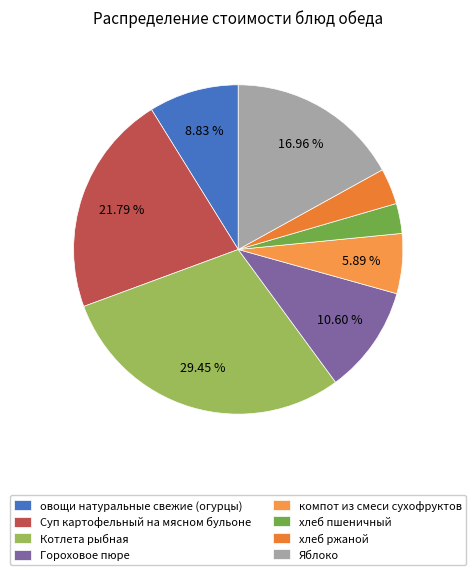

Between Яблоко and овощи натуральные свежие (огурцы), which is larger?

Яблоко